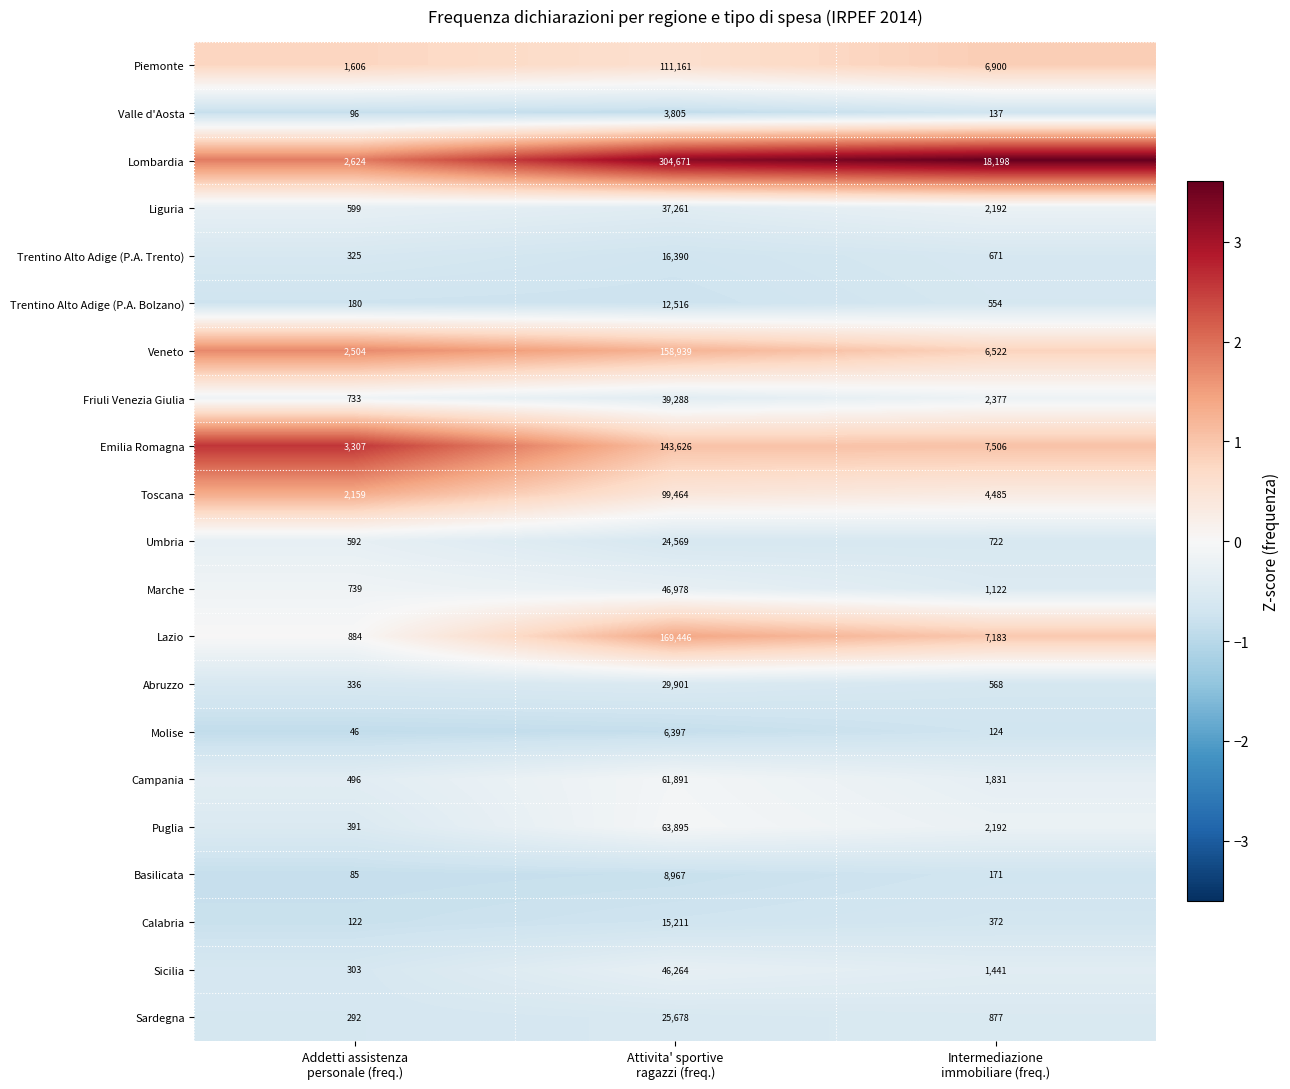

List the series in order of their peak value, lowest first.

Valle d'Aosta, Molise, Basilicata, Trentino Alto Adige (P.A. Bolzano), Calabria, Trentino Alto Adige (P.A. Trento), Umbria, Sardegna, Abruzzo, Liguria, Friuli Venezia Giulia, Sicilia, Marche, Campania, Puglia, Toscana, Piemonte, Emilia Romagna, Veneto, Lazio, Lombardia